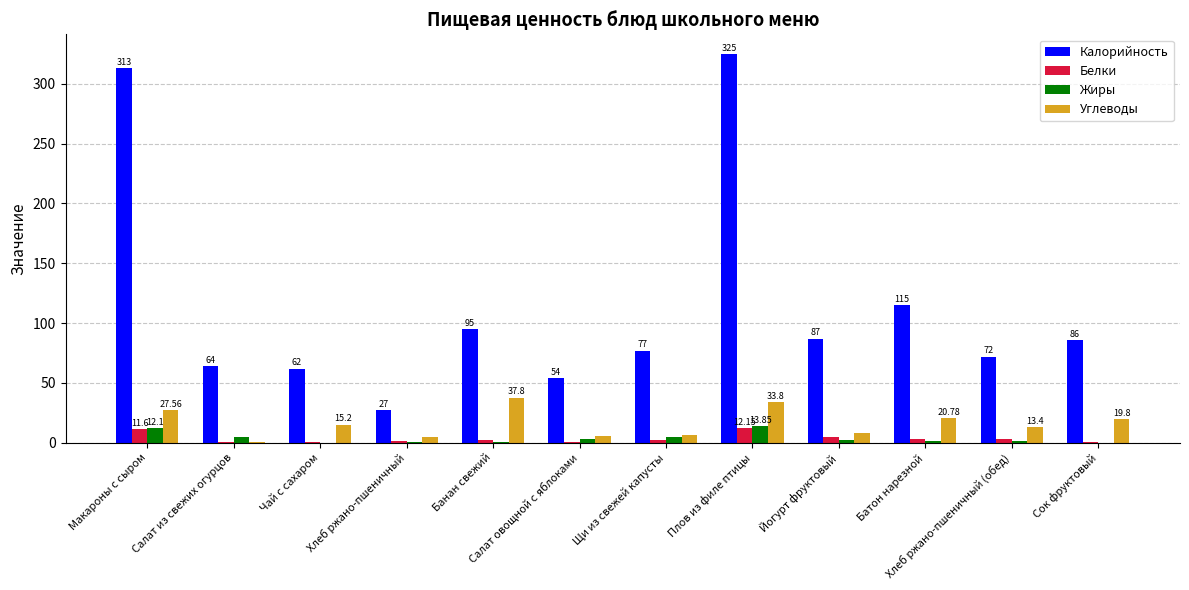

Which series has the largest total across all categories?

Калорийность